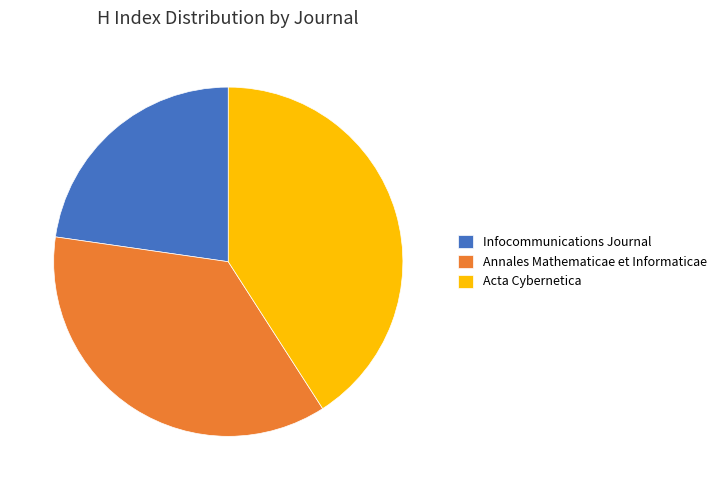

Does Acta Cybernetica represent more than half of the total?

No